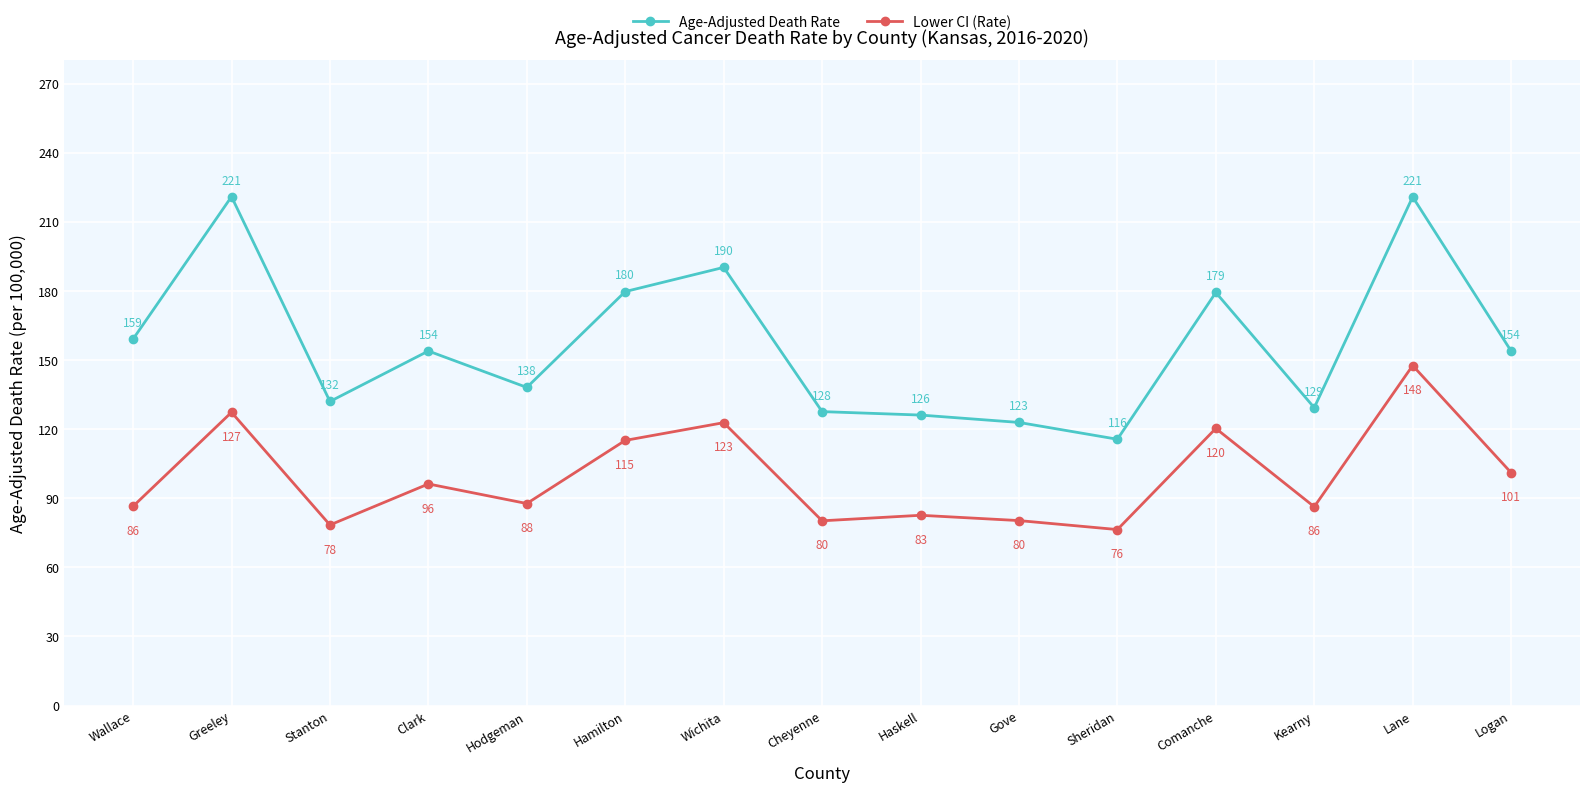

Which series has the largest total across all categories?

Age-Adjusted Death Rate